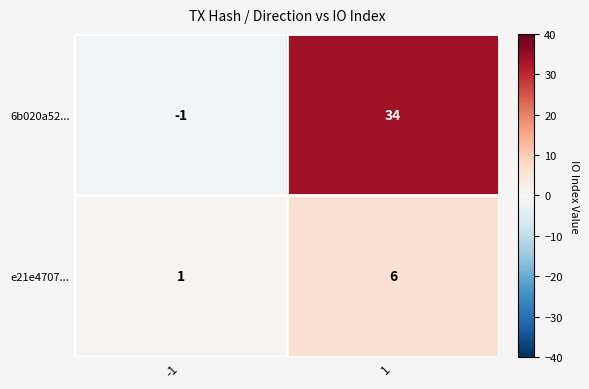

How many positive values does the 6b020a52... series have?

1